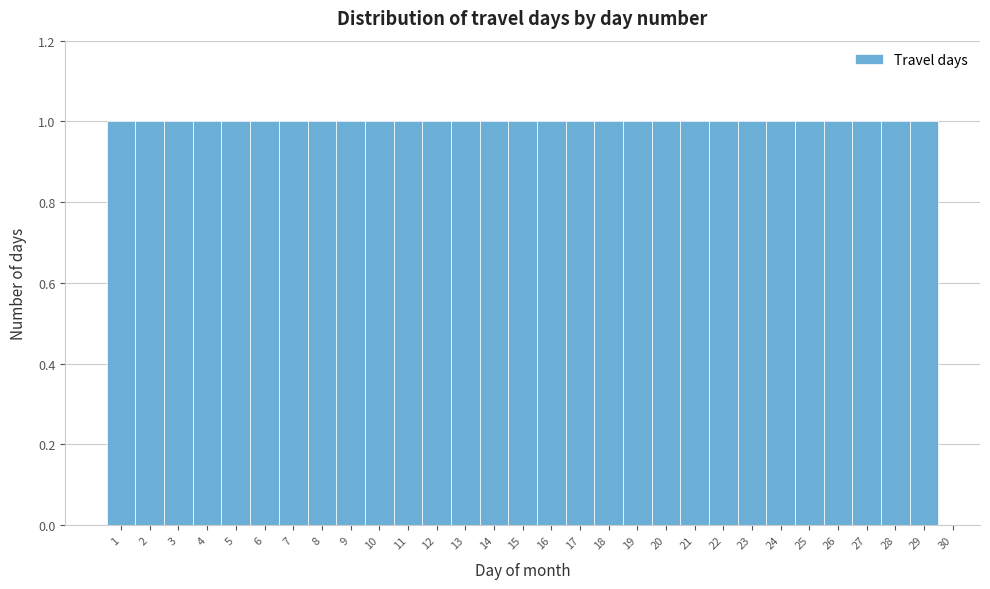

What is the height of the bar covering 21.5 to 22.5 on the x-axis? The values are not printed on the chart, so give them approximately, as read against the axis.

1